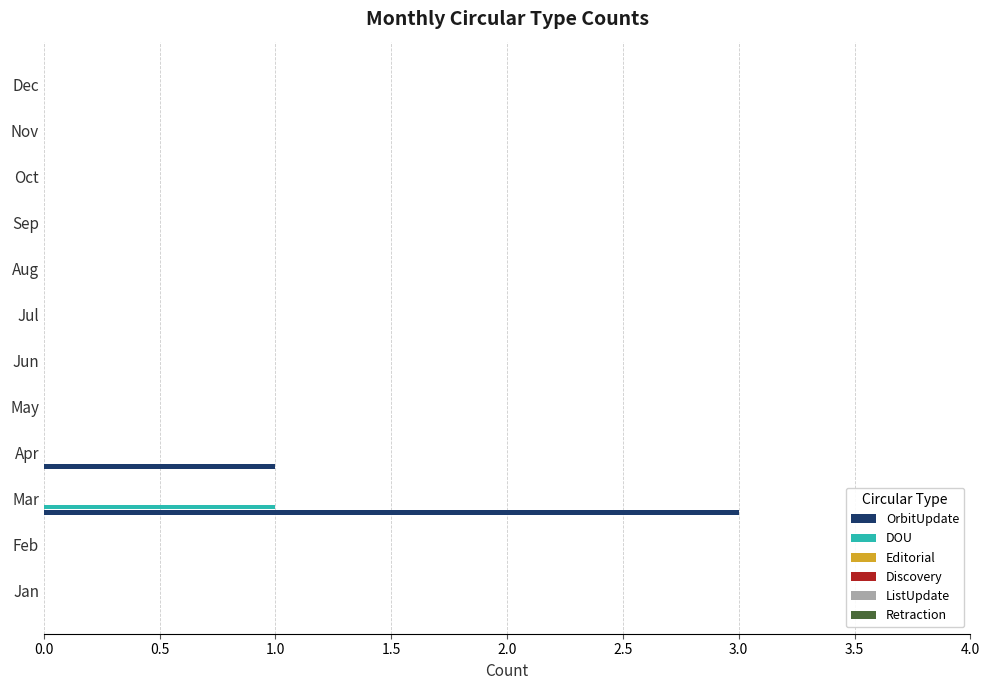

Count the number of categories in the chart.

12